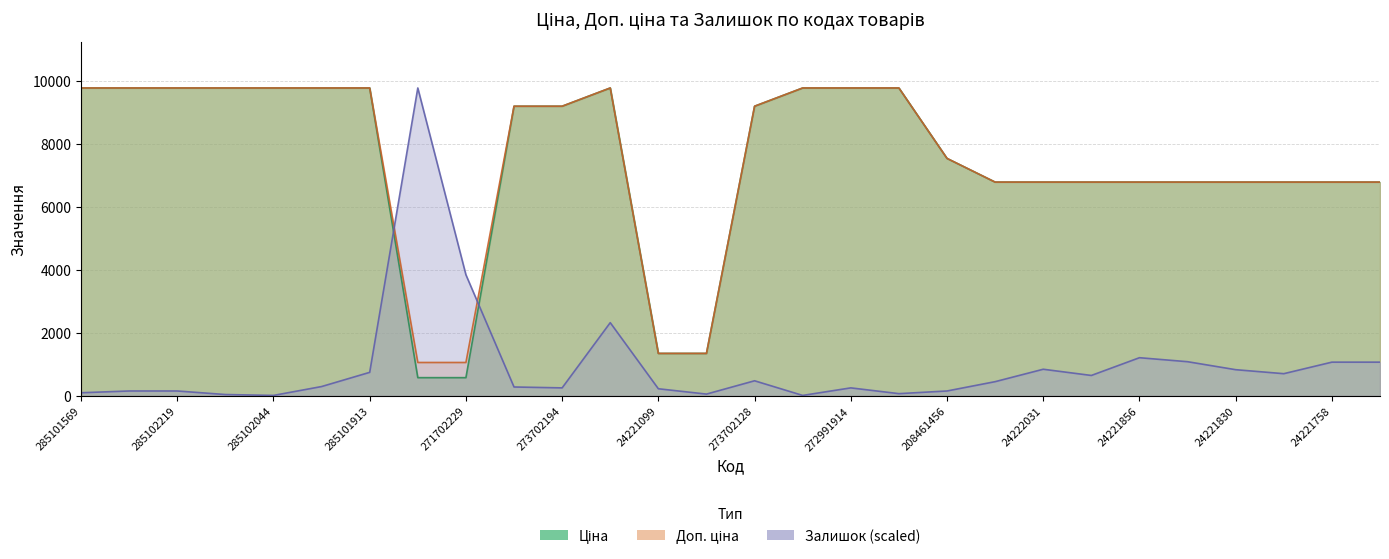

Reading left to right, what are all the values shown in this chart?

Ціна: 9775.5	9775.5	9775.5	9775.5	9775.5	9775.5	9775.5	578.1	578.1	9196.3	9196.3	9775.5	1347.9	1347.9	9196.3	9775.5	9775.5	9775.5	7539.3	6787.1	6787.1	6787.1	6787.1	6787.1	6787.1	6787.1	6787.1	6787.1
Доп. ціна: 9775.5	9775.5	9775.5	9775.5	9775.5	9775.5	9775.5	1060.0	1060.0	9196.3	9196.3	9775.5	1348.0	1348.0	9196.3	9775.5	9775.5	9775.5	7539.3	6787.1	6787.1	6787.1	6787.1	6787.1	6787.1	6787.1	6787.1	6787.1
Залишок: 98.6	154.9	154.9	42.3	14.1	295.8	746.5	9775.5	3845.4	281.7	253.5	2324.1	225.4	56.3	478.9	14.1	253.5	70.4	154.9	450.7	845.1	647.9	1211.4	1084.6	831.1	704.3	1070.5	1070.5